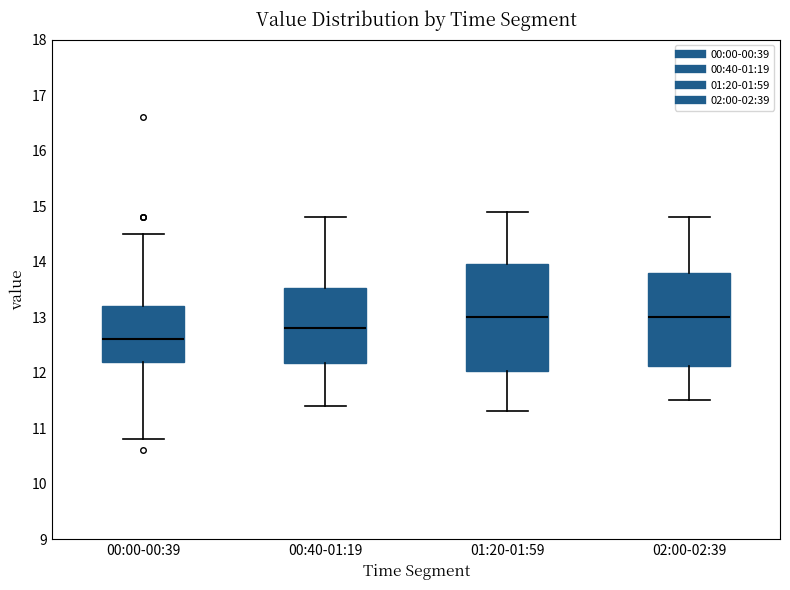

Which box has the lowest median line?

00:00-00:39